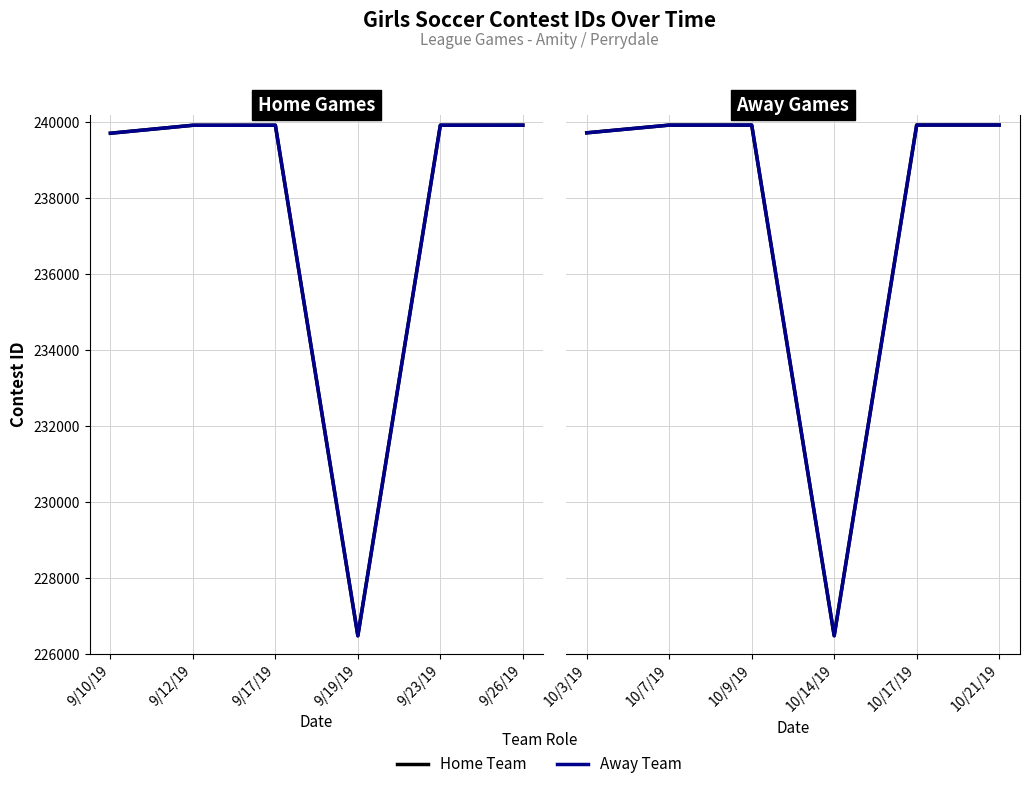

Which series has the largest total across all categories?

Home Team